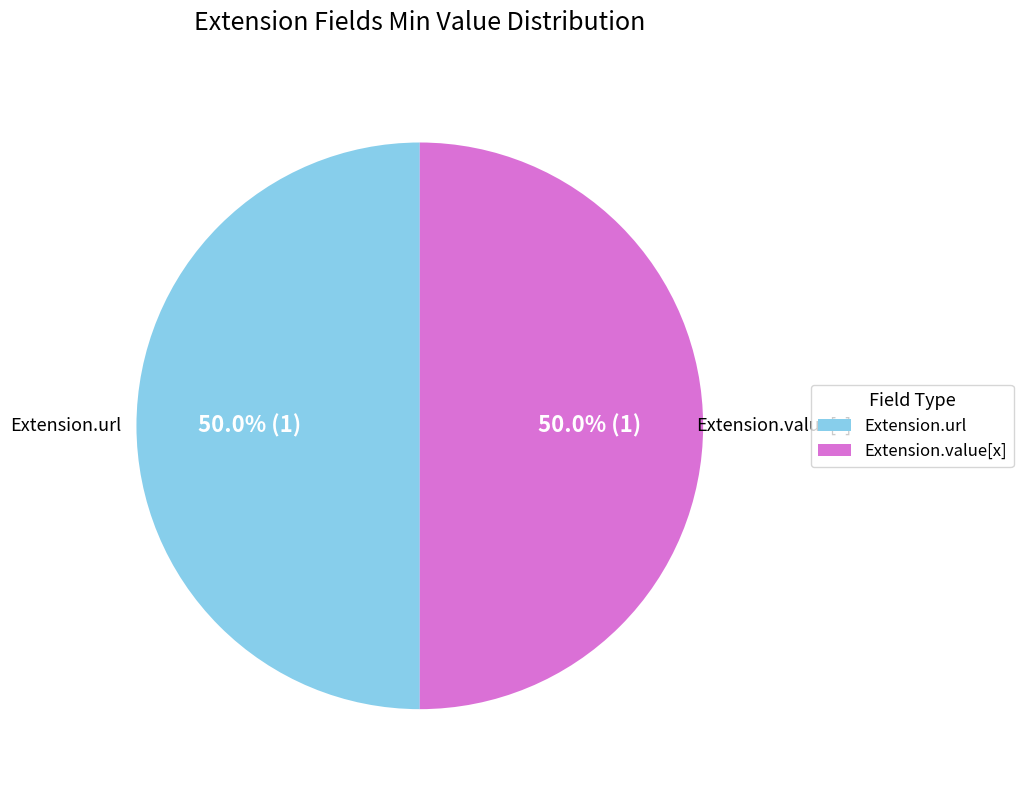

To the nearest percent, what is the difference between the largest and smallest slice percentages?

0%